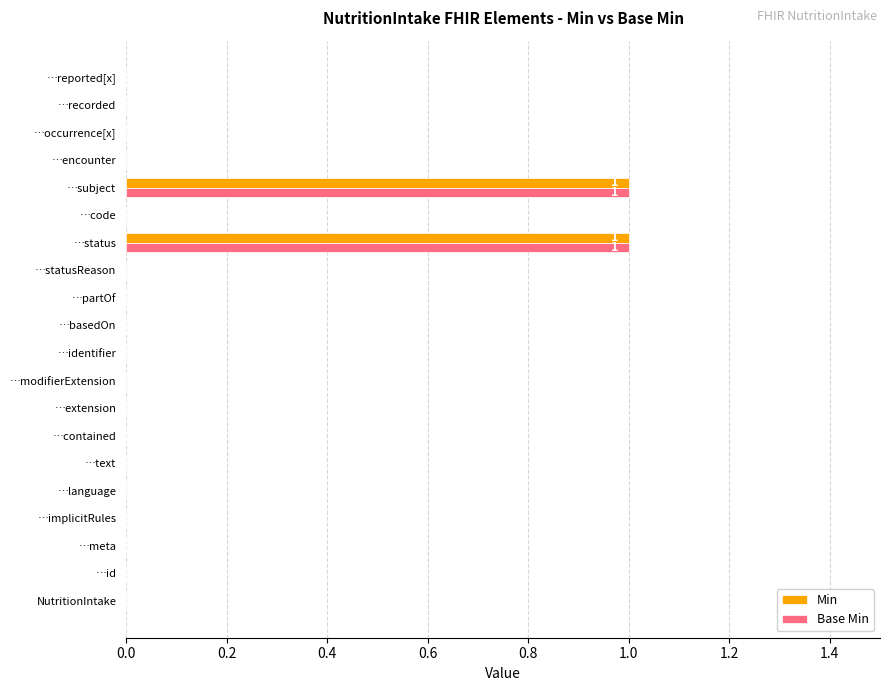

Is the value of Base Min at …status greater than the value of Min at …modifierExtension?

Yes